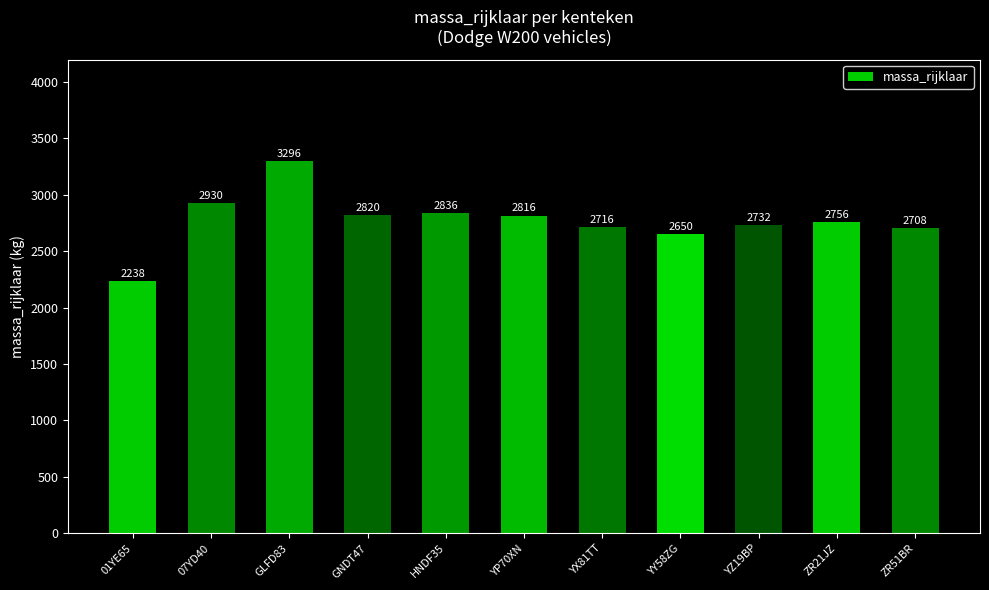

At which label does the data first exceed 2756?

07YD40